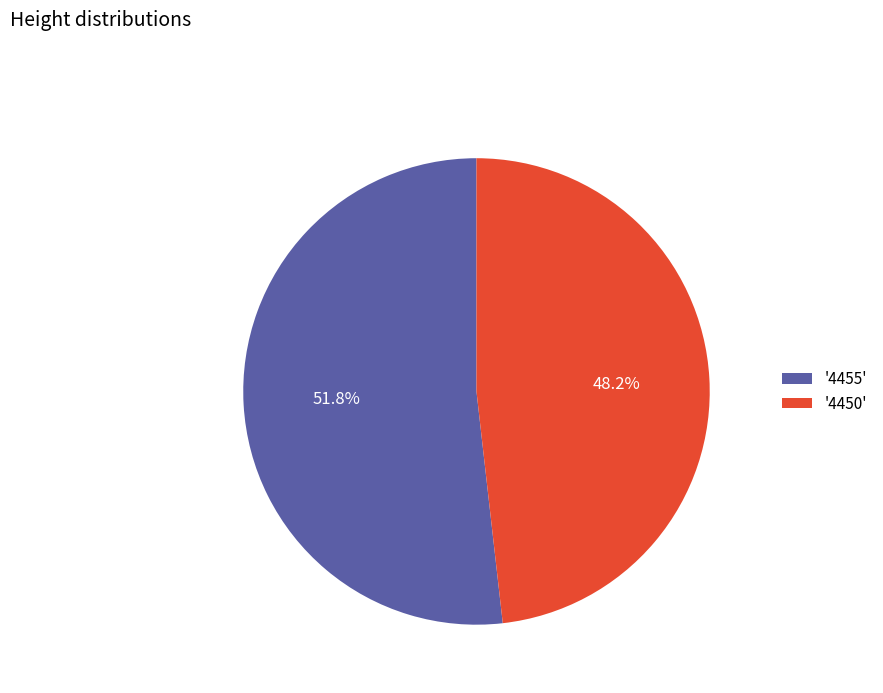

How many slices are in this pie chart?

2